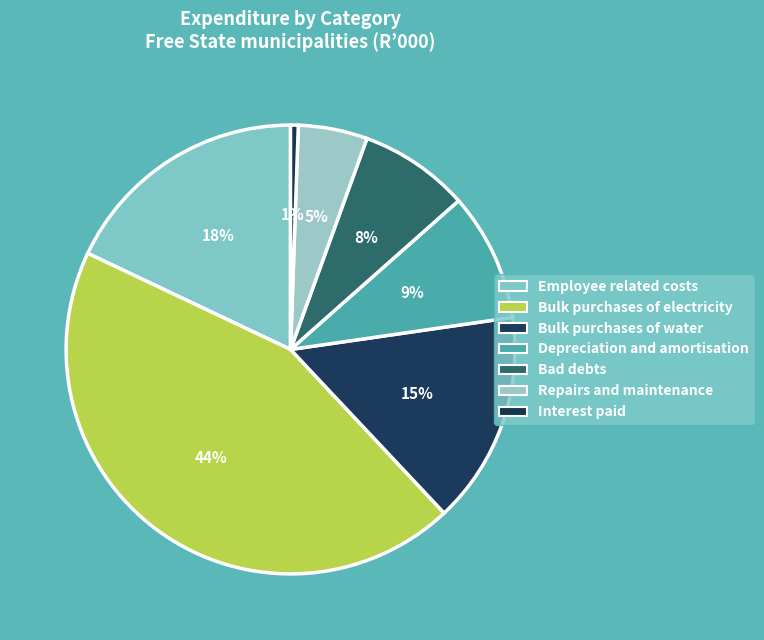

What is the largest slice in the pie chart?

Bulk purchases of electricity